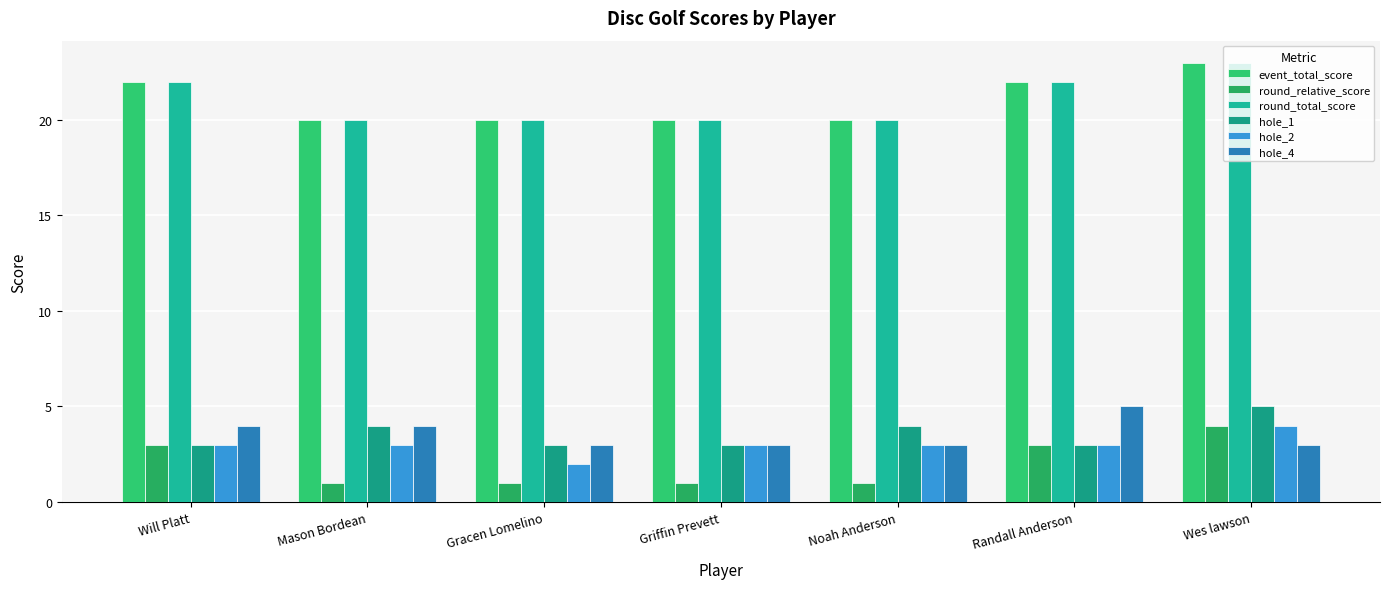

What is the maximum value shown in the chart?

23